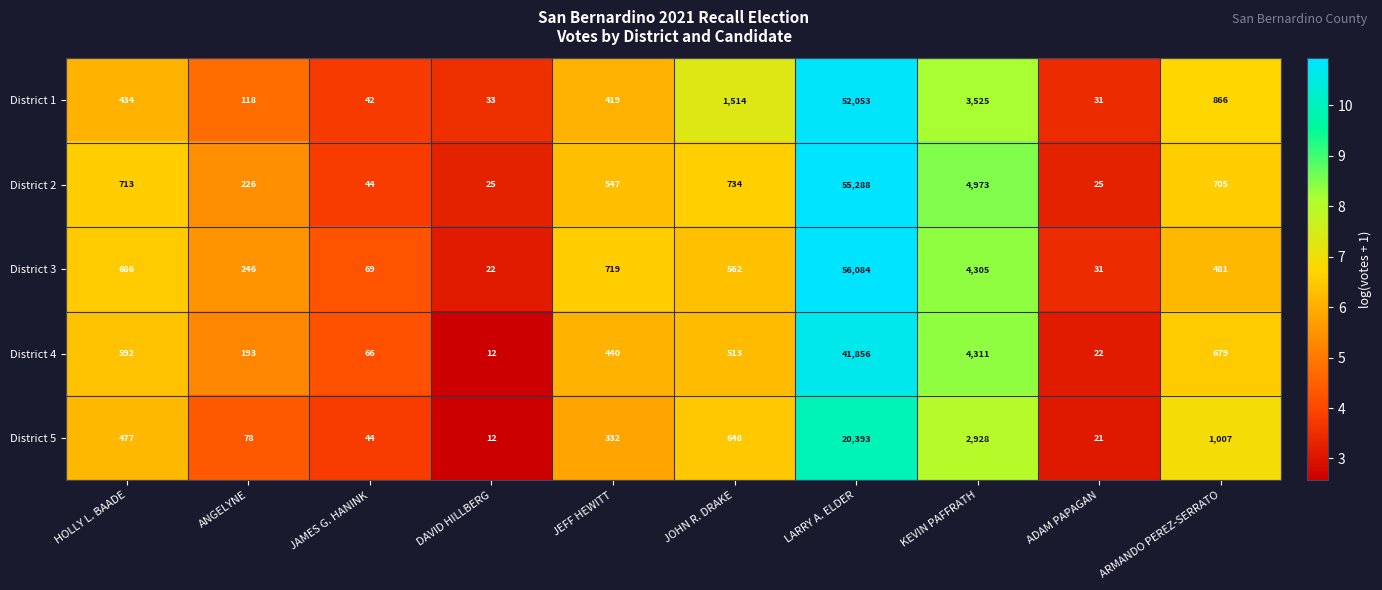

At which category is the sum across all series the highest?

LARRY A. ELDER